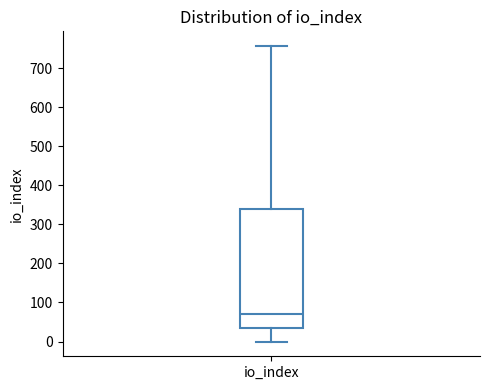

Transcribe this box plot: give where the median line is, the range the box spans, and where the two whiskers end, as read against the y-axis. The values are not printed on the chart, so give them approximately, as read against the axis.

median 70, box 40 to 340, whiskers 0 to 760